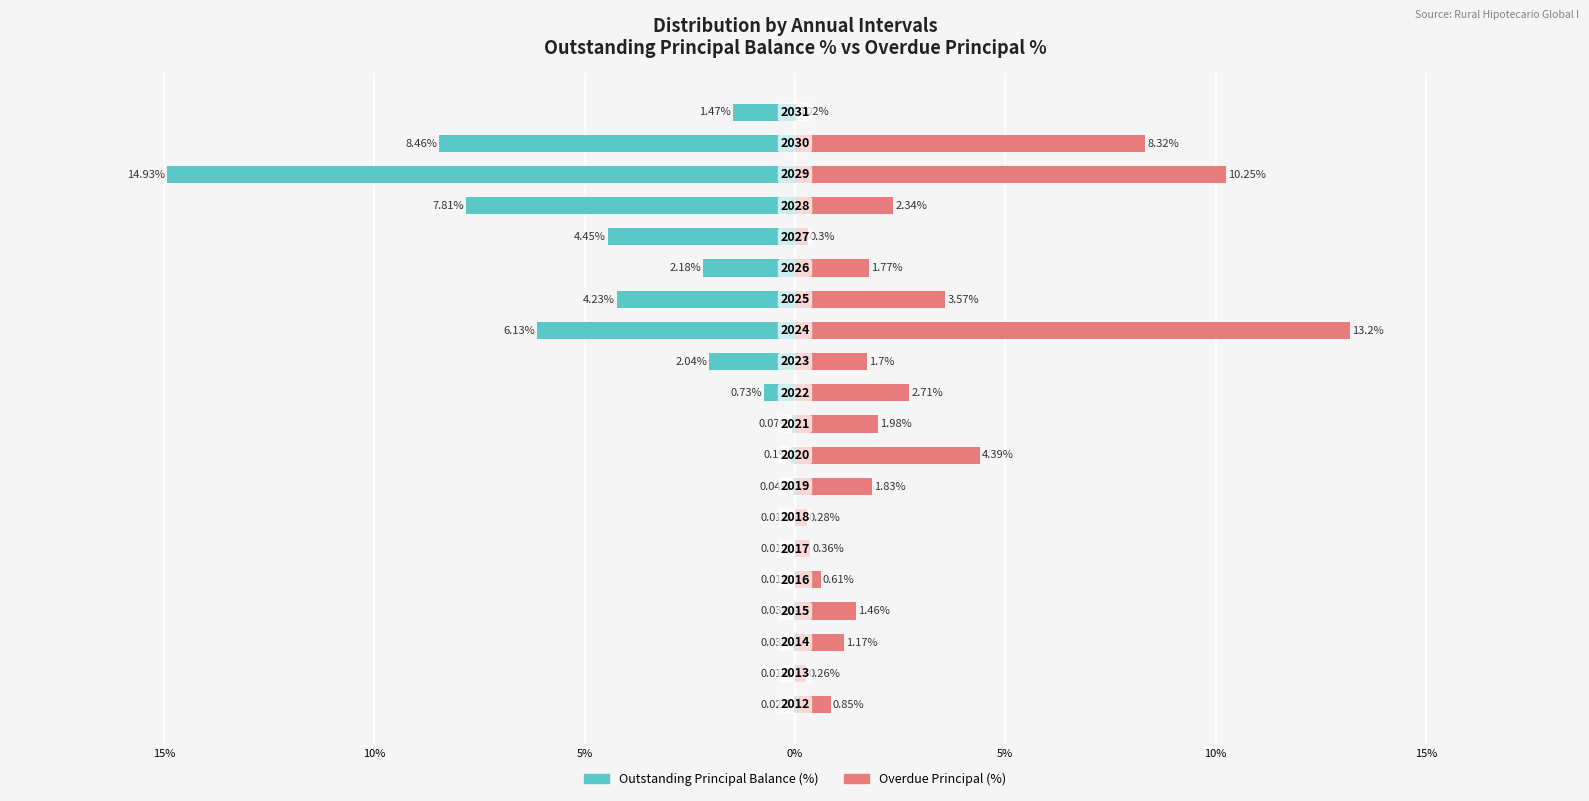

Which series changed the most between 15% and 10%?

Overdue Principal (%)